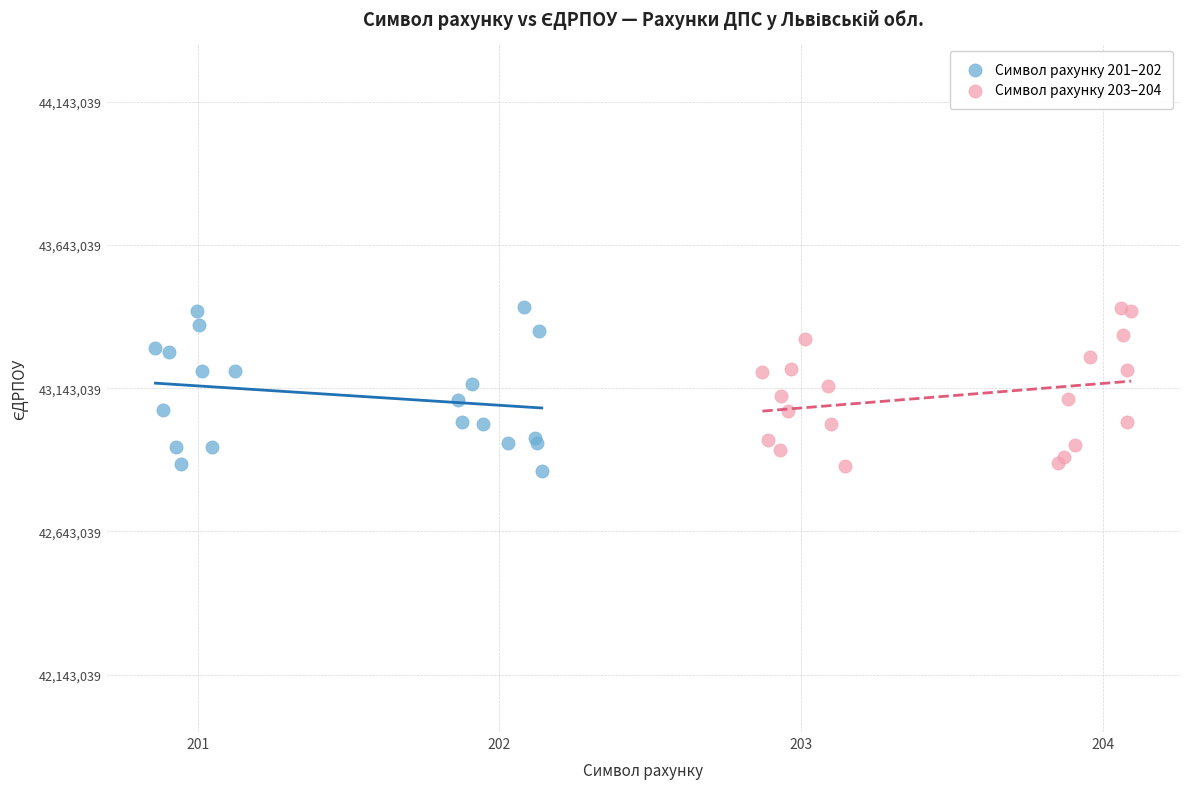

What are all the series names shown in the legend?

Символ рахунку 201–202, Символ рахунку 203–204